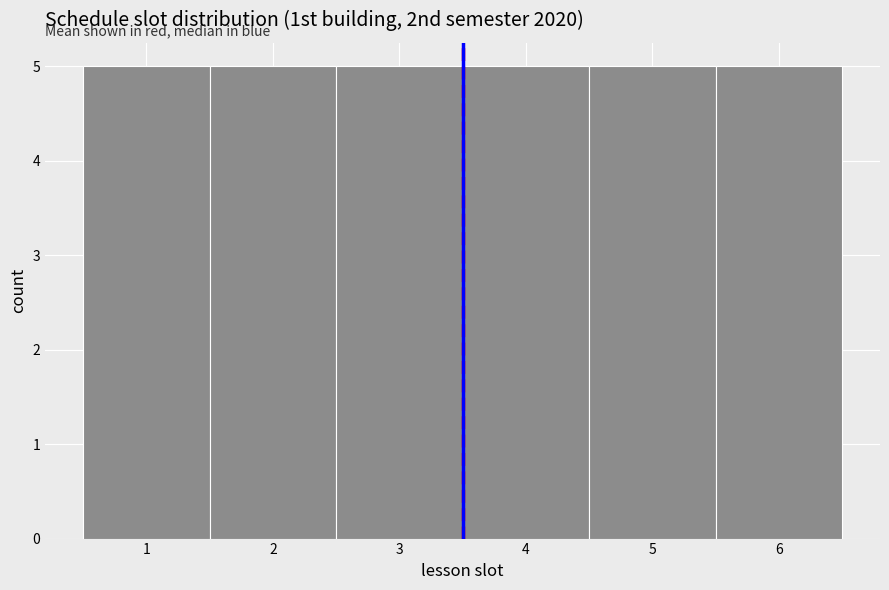

Reading left to right, transcribe this chart: for each bar, give the range it covers on the x-axis and its height. The values are not printed on the chart, so give them approximately, as read against the axis.

0.5 to 1.5: 5
1.5 to 2.5: 5
2.5 to 3.5: 5
3.5 to 4.5: 5
4.5 to 5.5: 5
5.5 to 6.5: 5